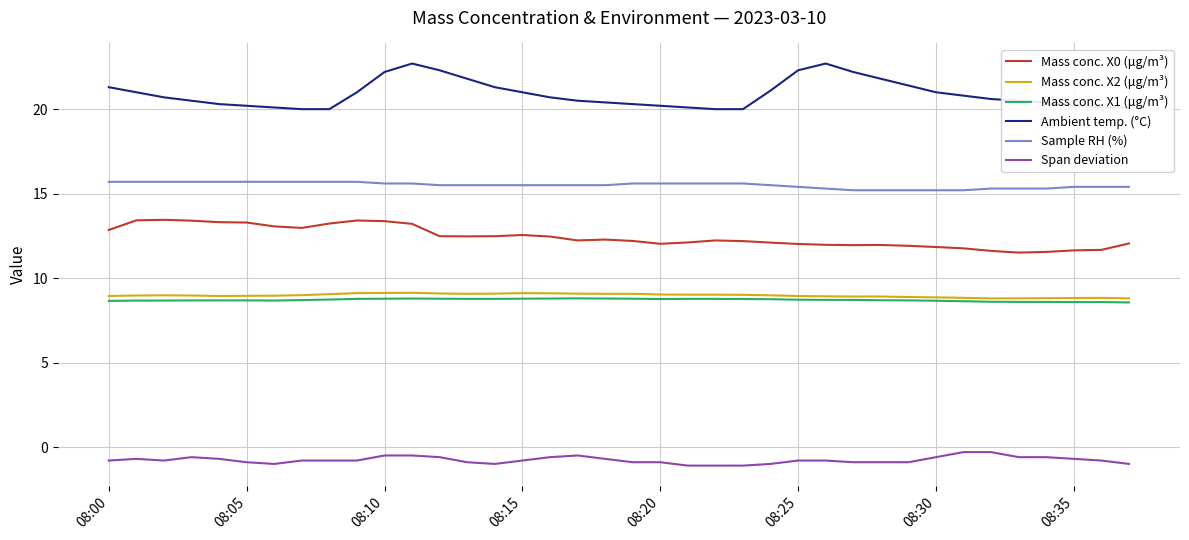

True or false: Span deviation has more than 2 points higher than both neighbors.

True